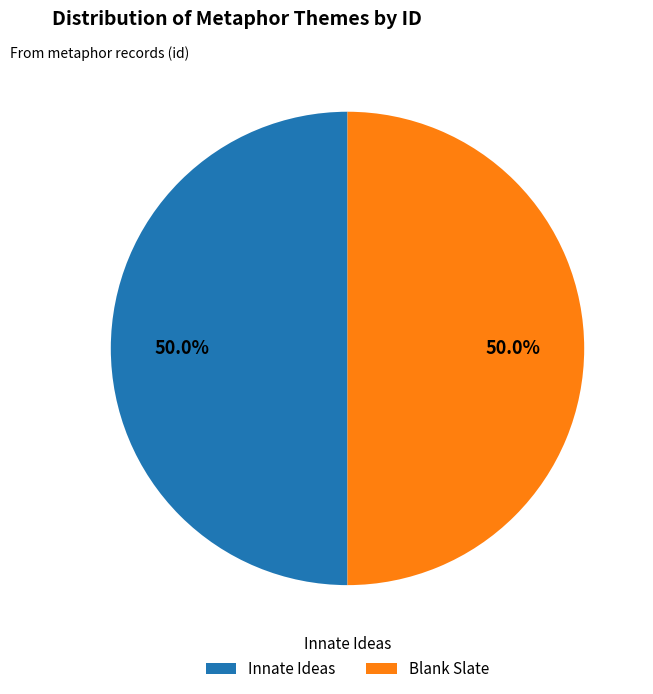

To the nearest percent, what is the combined percentage of Blank Slate and Innate Ideas?

100%